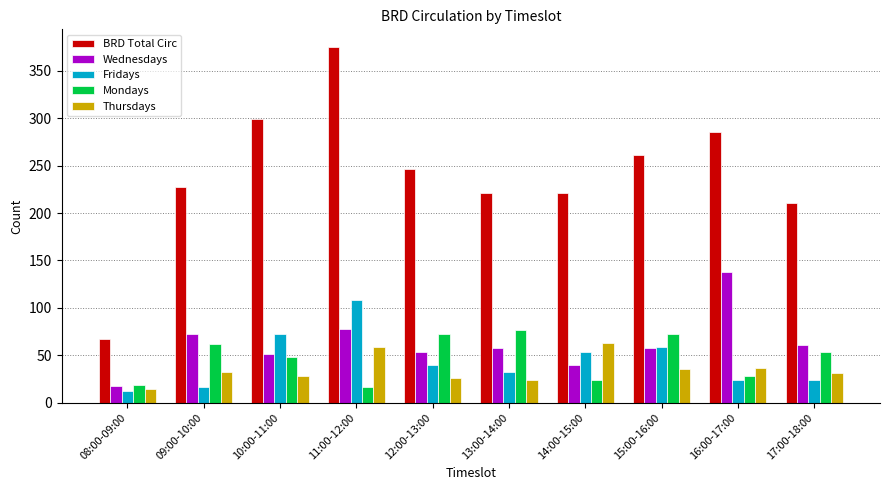

What is the value of the Wednesdays bar at the 5th from the left?

54